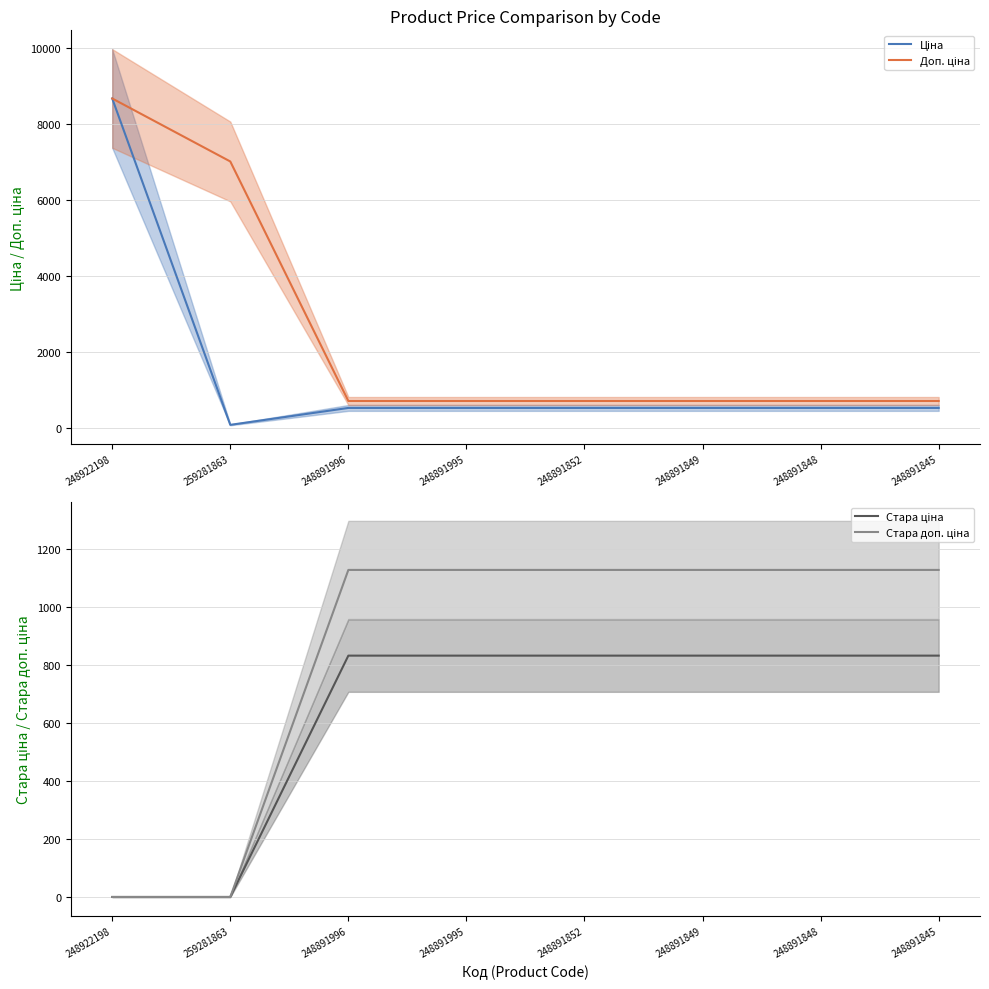

The value of Доп. ціна at 248891845 is 324.7. True or false?

False